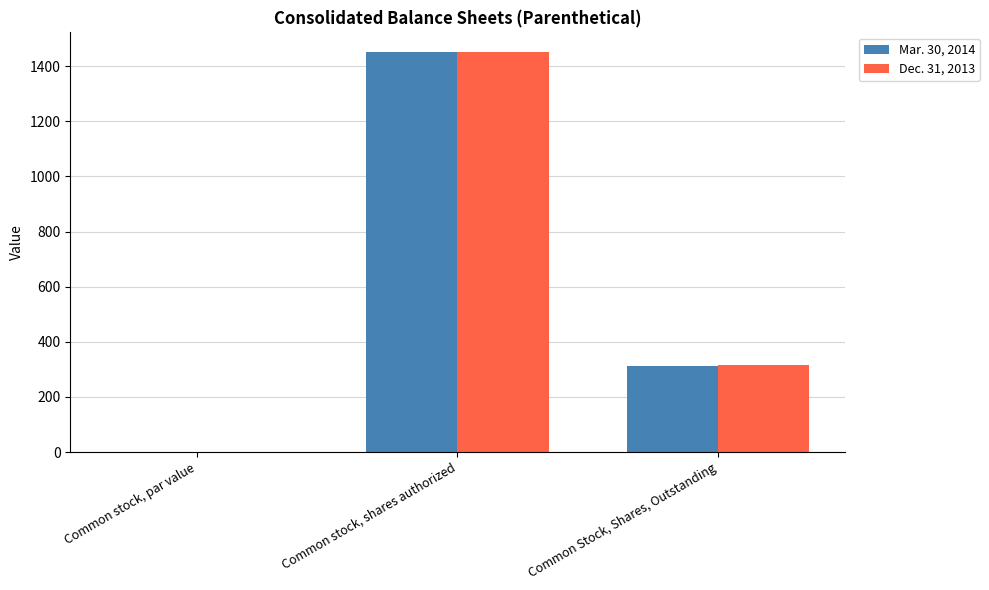

Where is Mar. 30, 2014 nearest to the value 725?

Common Stock, Shares, Outstanding